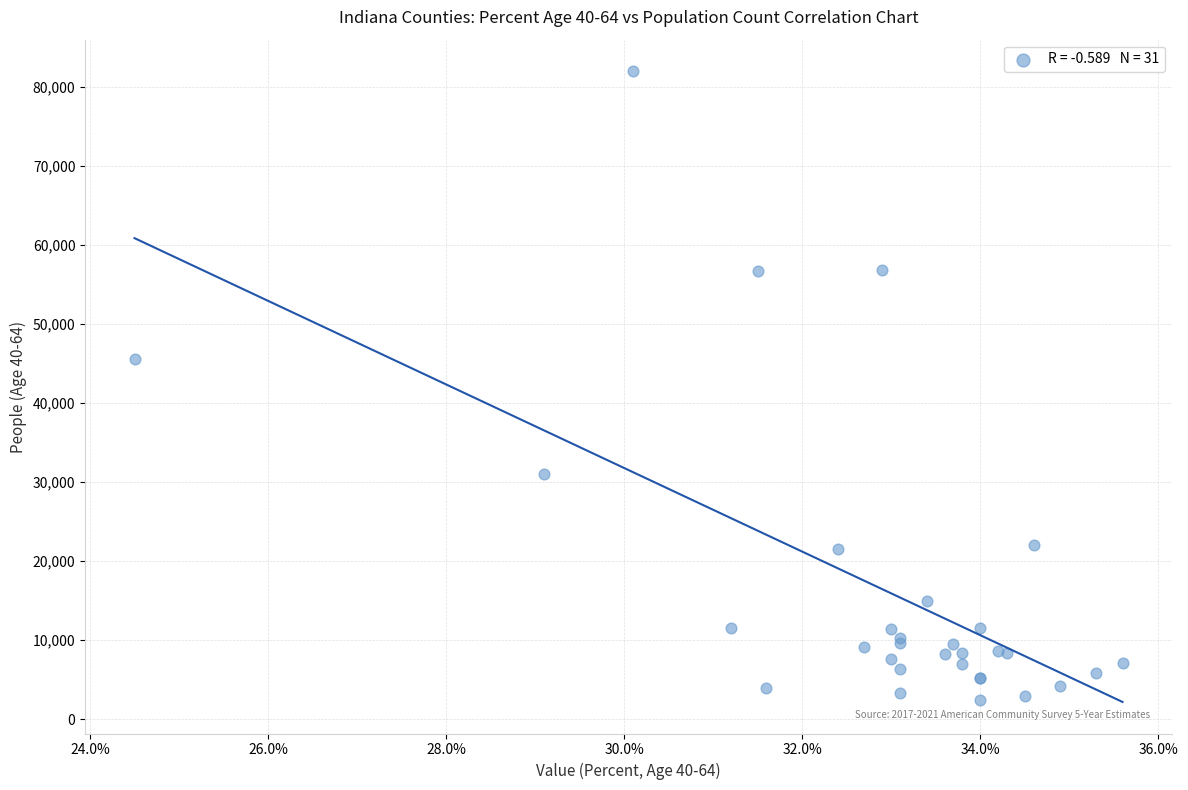

What Y value in the scatter plot is closest to 42181?

45612